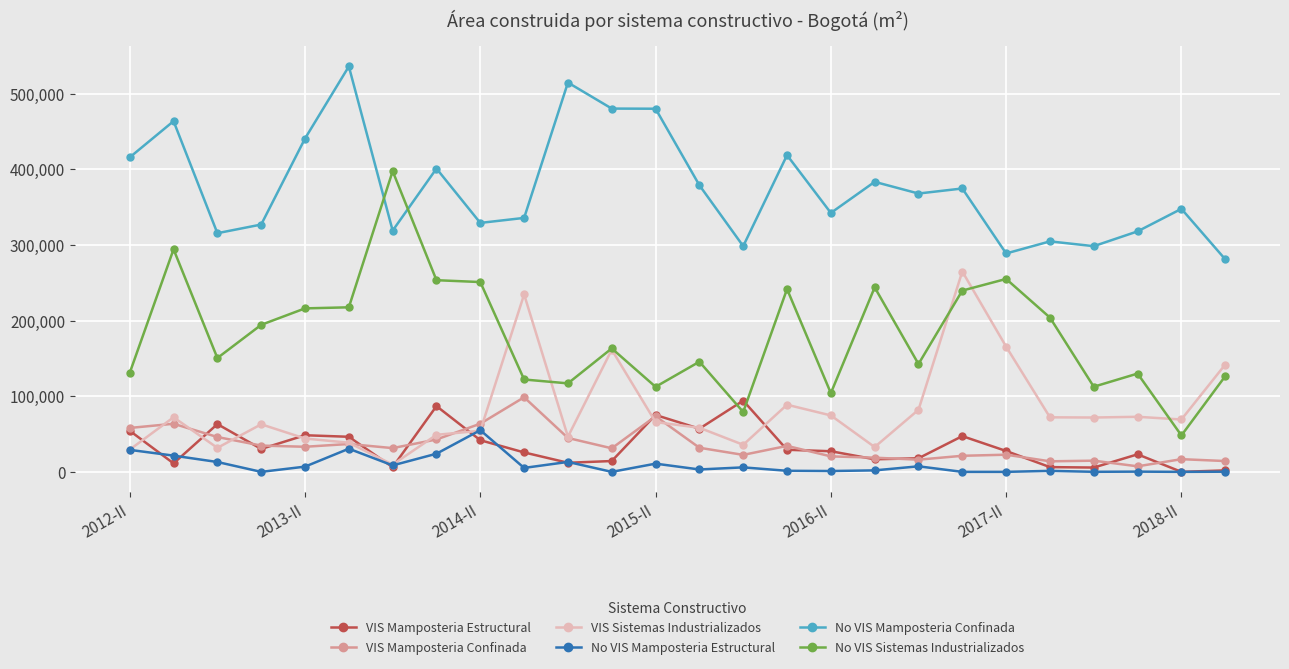

After their last crossing, which series has the higher values: VIS Mamposteria Estructural or VIS Mamposteria Confinada?

VIS Mamposteria Confinada